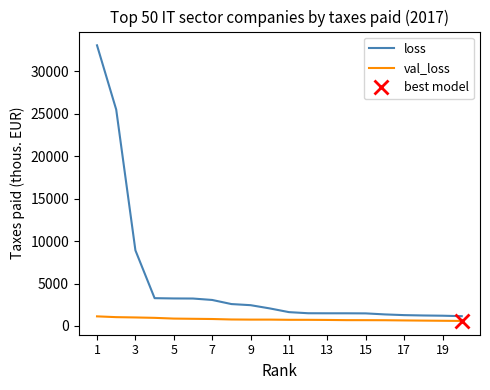

Which series has the widest spread of values?

loss